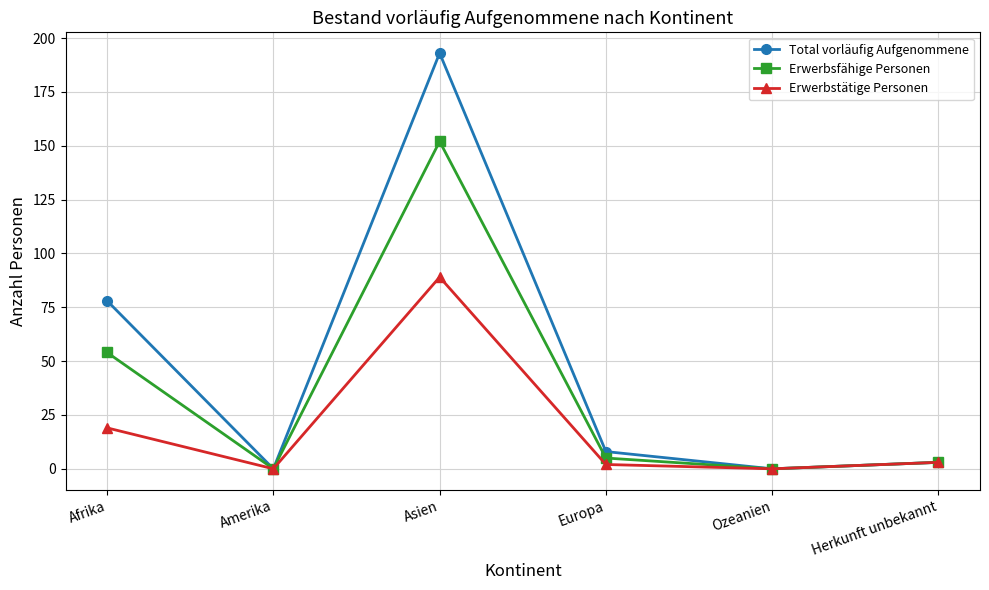

List the series in order of their overall mean, lowest first.

Erwerbstätige Personen, Erwerbsfähige Personen, Total vorläufig Aufgenommene